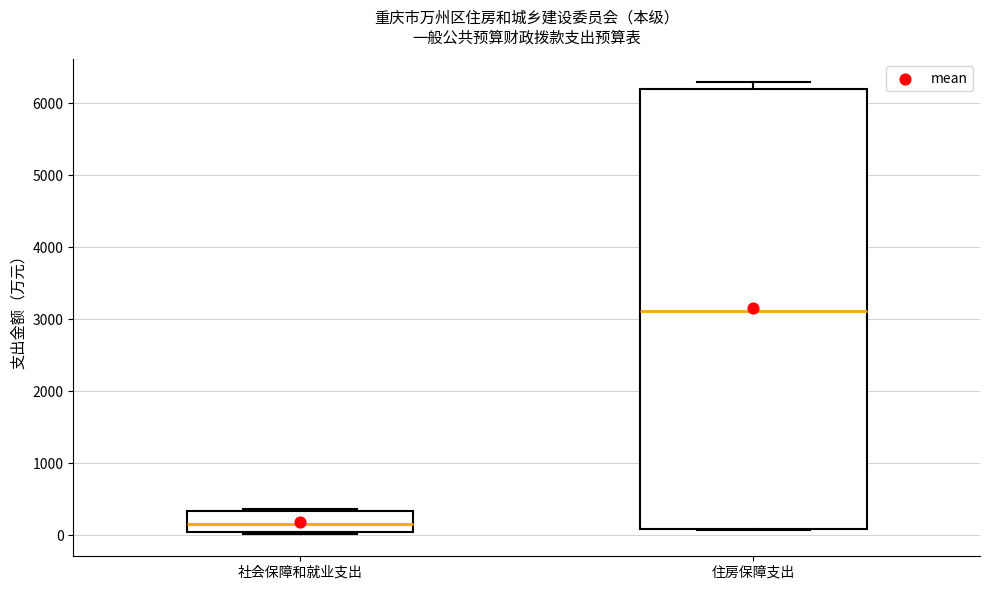

Which box has the highest median line?

住房保障支出